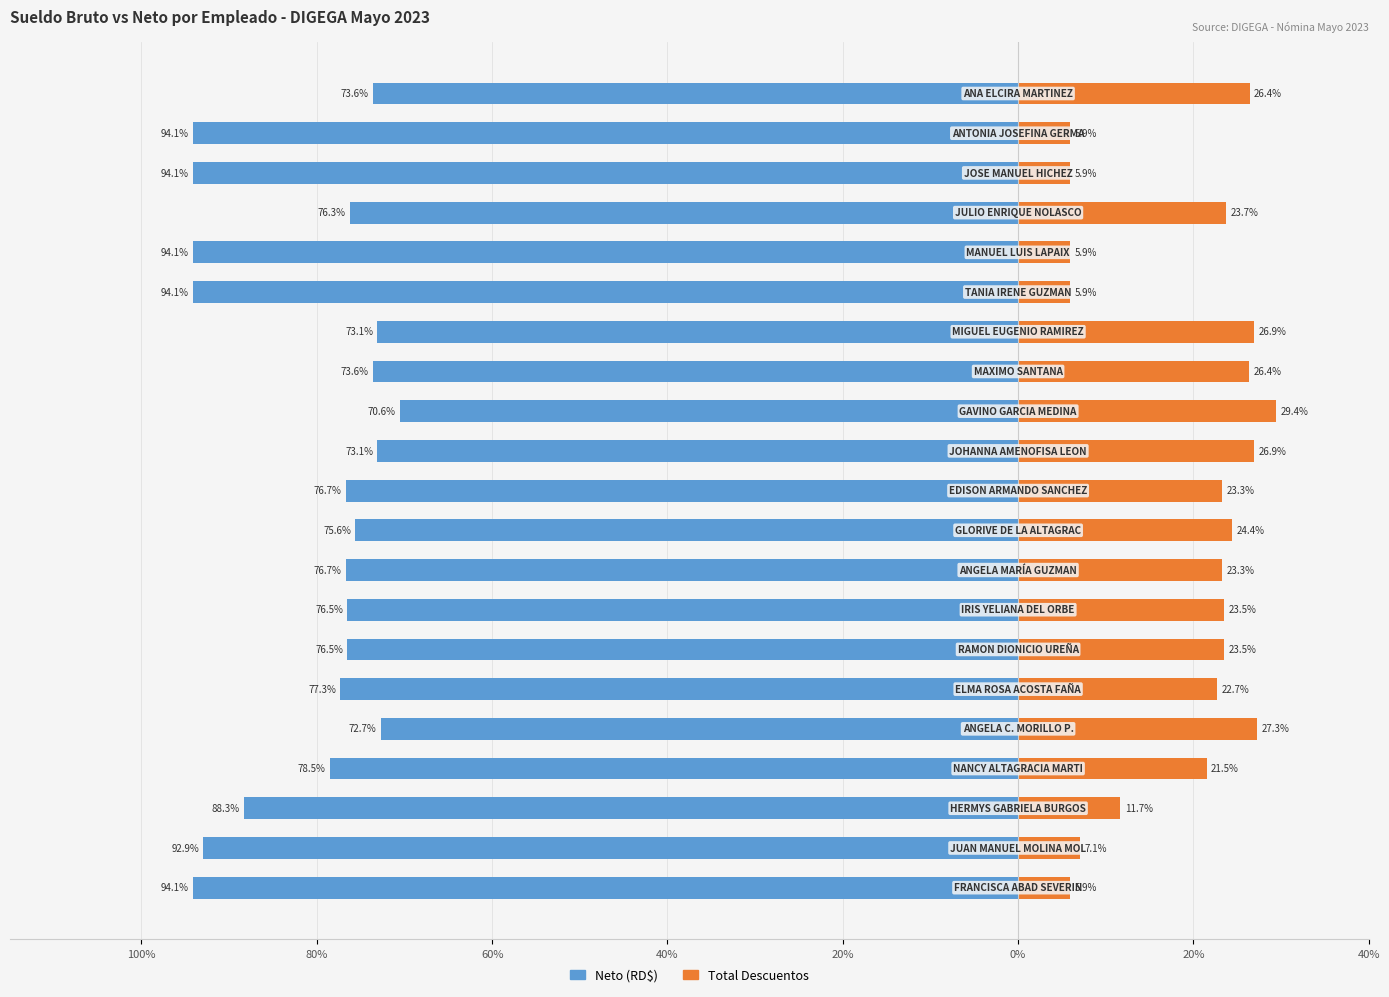

Is it true that Total Descuentos equals 38.3 at 9?

False